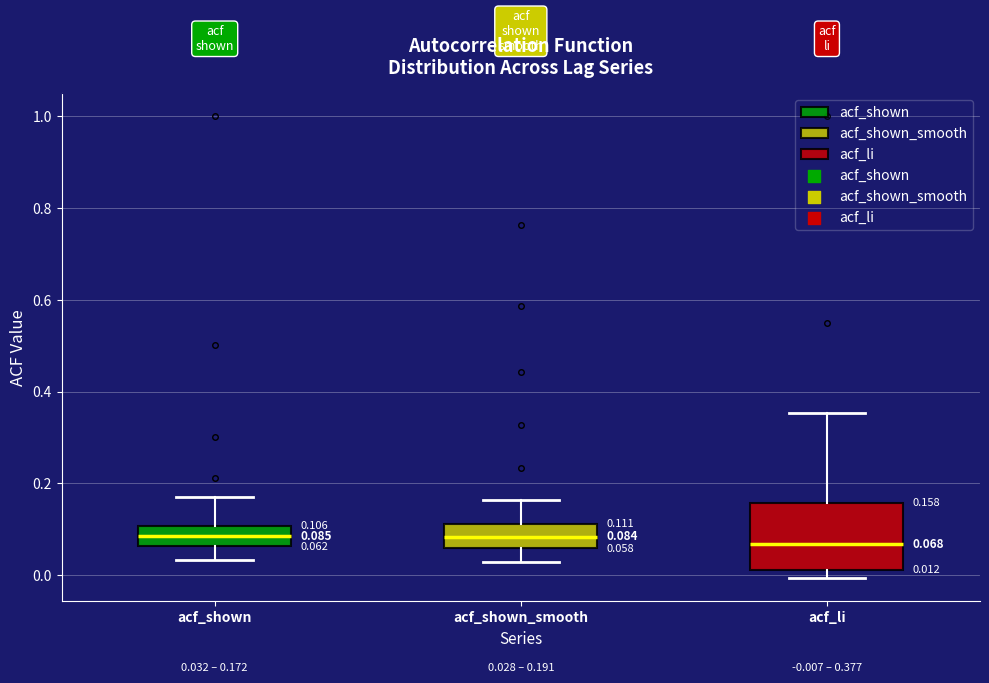

Comparing the boxes themselves (not the whiskers), which one is the tallest?

acf_li